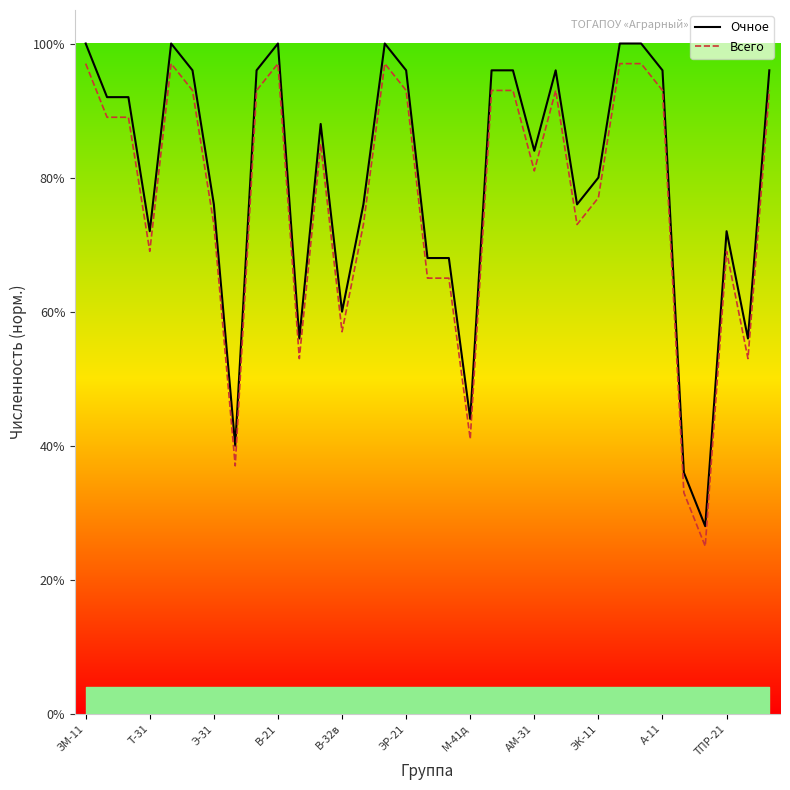

The Очное series shows 16.4 at М-41д. True or false?

False